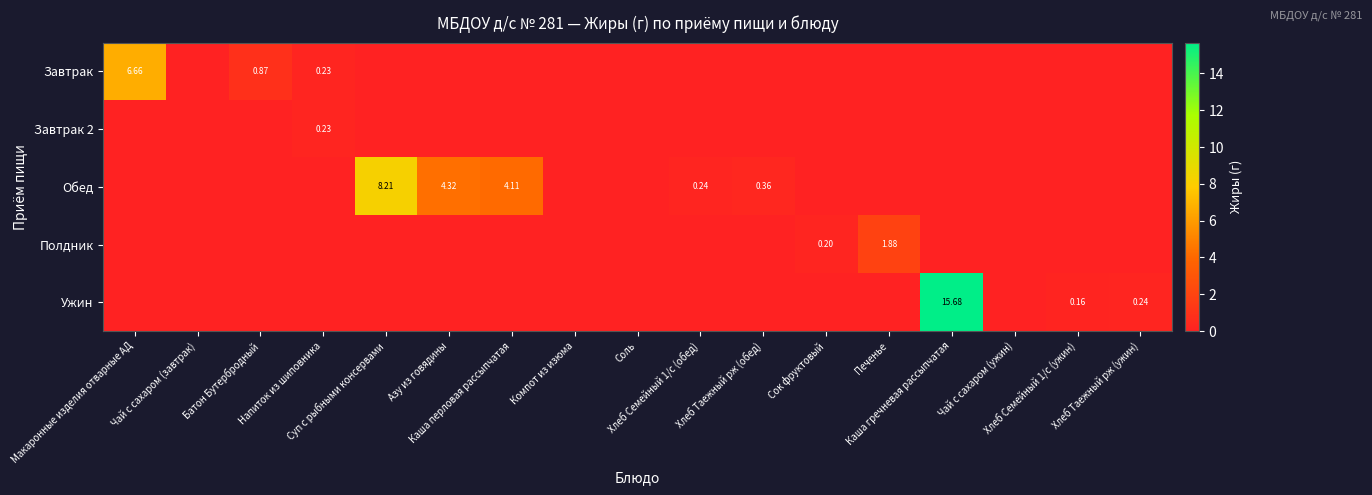

Which series has the largest total across all categories?

Обед